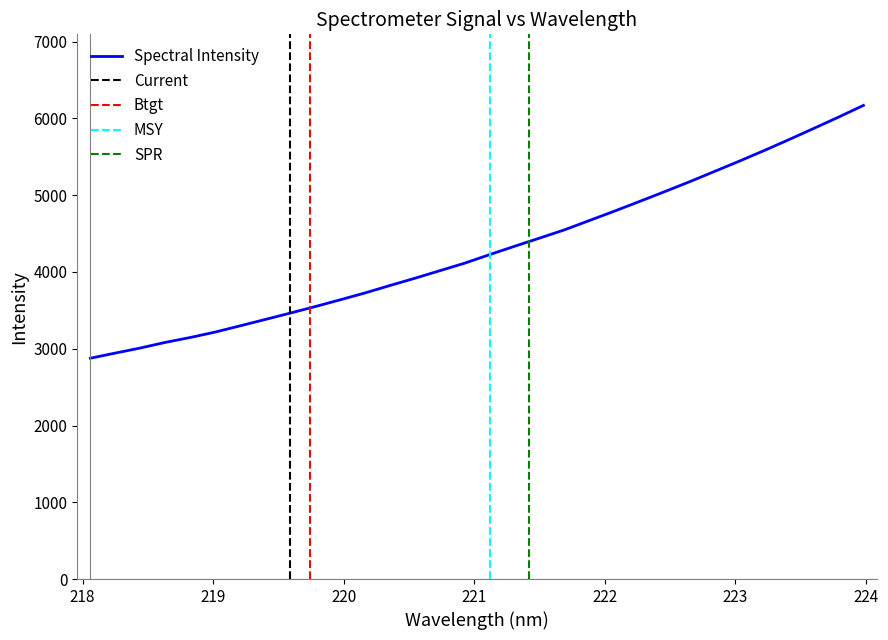

Reading right to left, extract all data points from this chart.

6170.5	6017.7	5869.6	5723.1	5580.1	5441.6	5307.1	5172.8	5043.9	4917.1	4792.0	4670.3	4548.8	4441.1	4334.9	4226.2	4114.8	4016.7	3918.0	3823.4	3726.6	3636.8	3548.8	3463.7	3380.9	3298.5	3217.2	3146.4	3082.7	3009.5	2943.5	2876.6